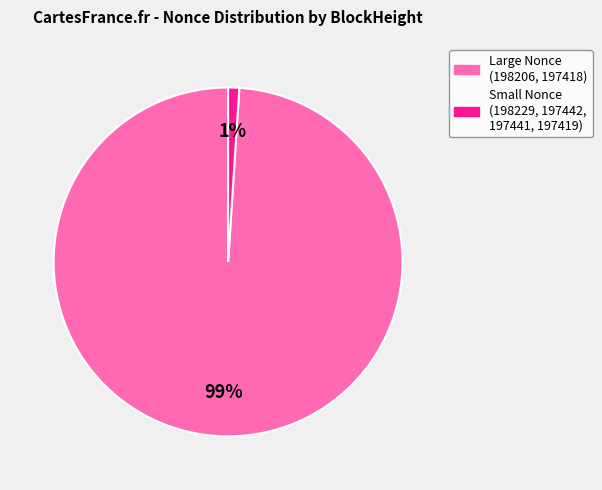

Is there any slice that represents more than half of the pie?

Yes